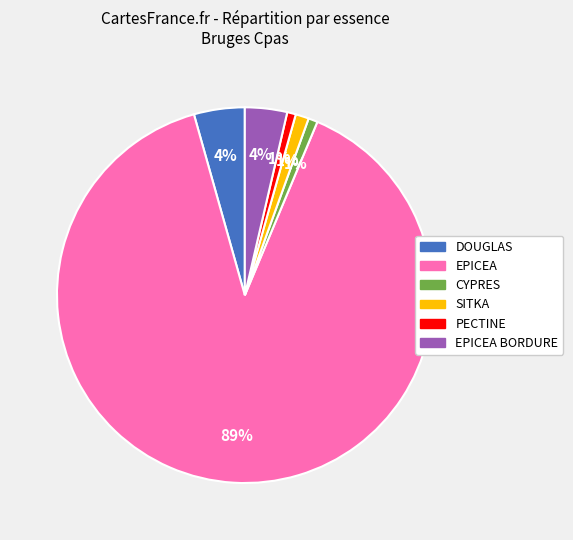

How many segments does this pie chart have?

6